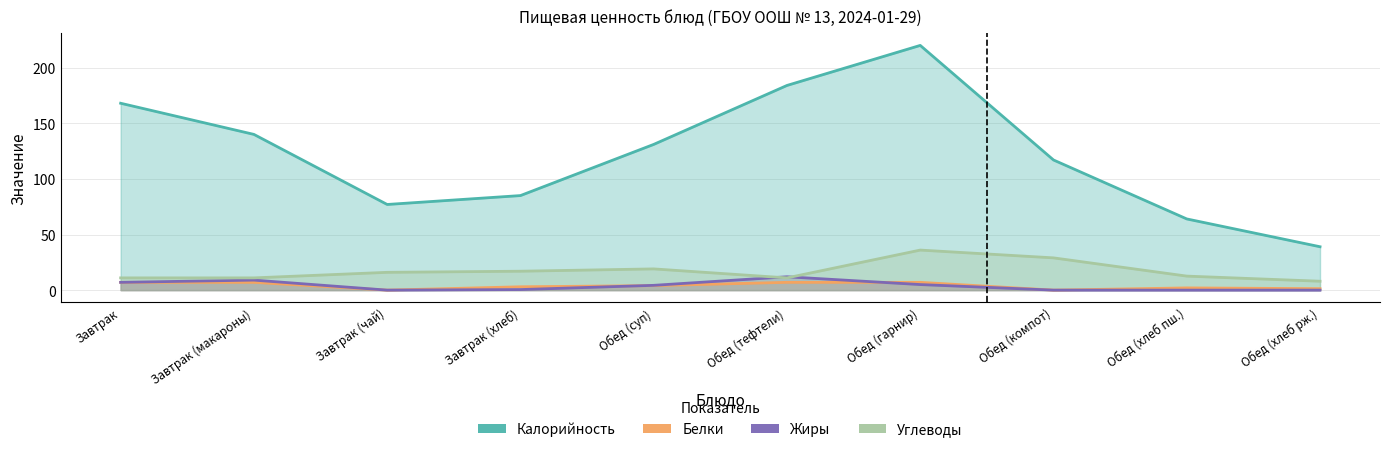

What is the difference between the Углеводы values at Обед (компот) and Завтрак (хлеб)?

12.0